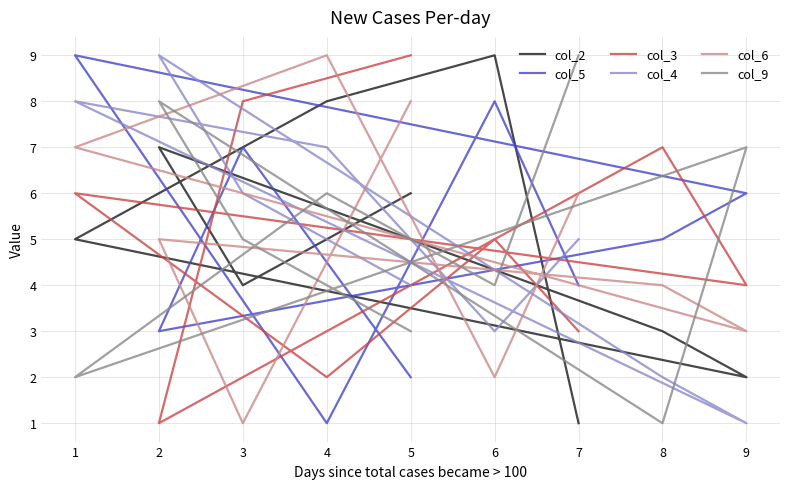

True or false: col_3 and col_4 intersect in this chart.

True